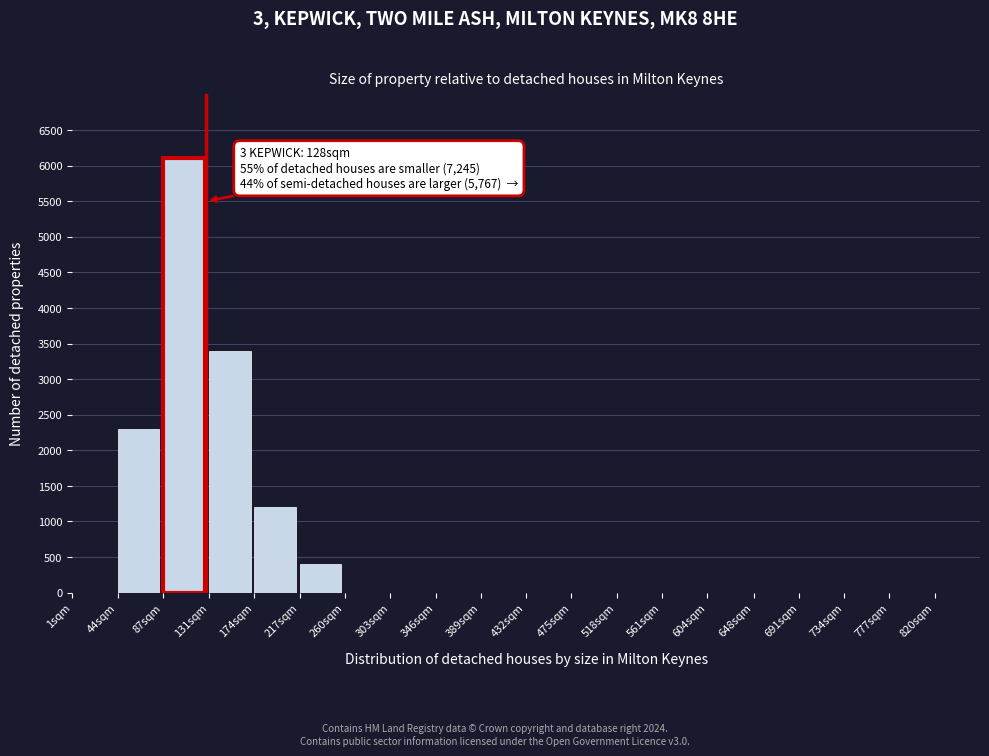

Reading left to right, extract all data points from this chart.

1sqm=0	44sqm=2300	87sqm=6100	131sqm=3400	174sqm=1200	217sqm=400	260sqm=0	303sqm=0	346sqm=0	389sqm=0	432sqm=0	475sqm=0	518sqm=0	561sqm=0	604sqm=0	648sqm=0	691sqm=0	734sqm=0	777sqm=0	820sqm=0